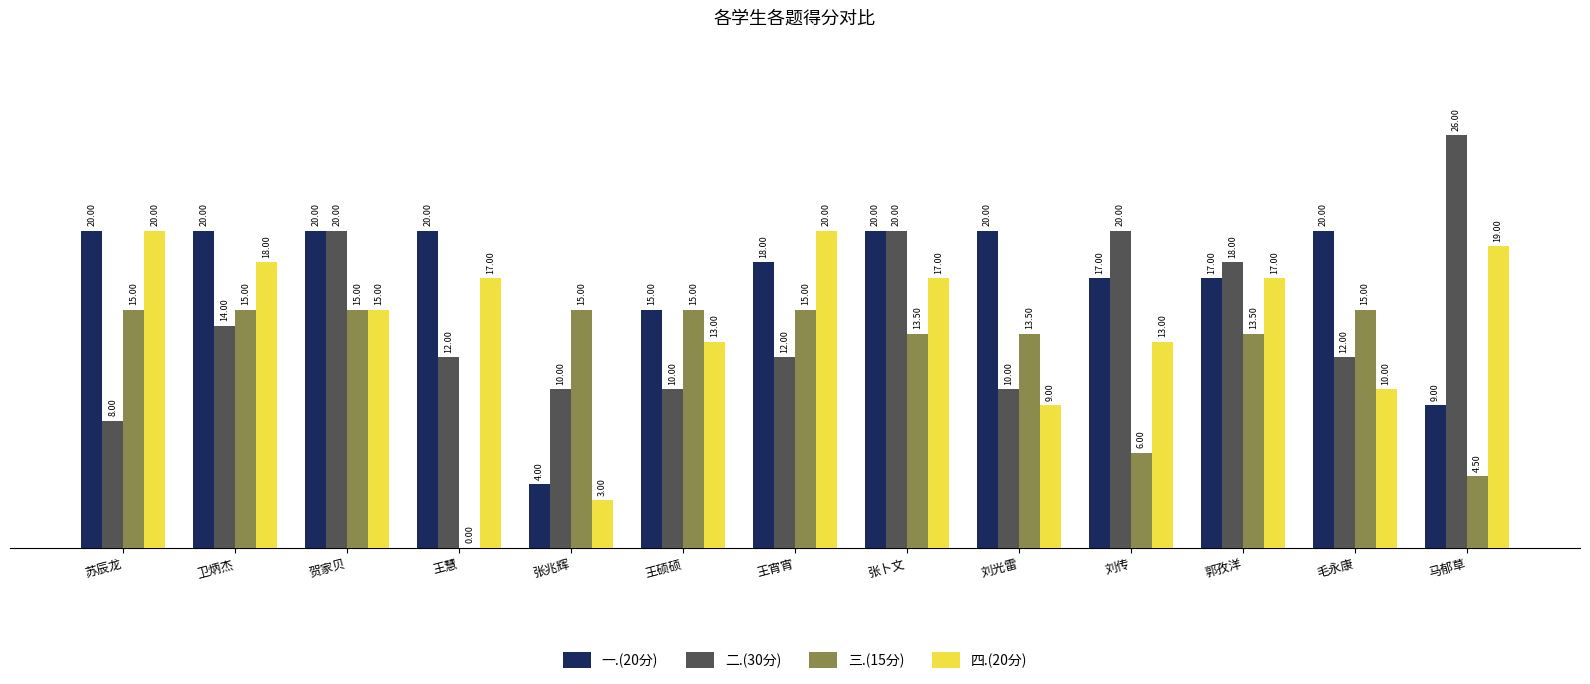

What are all the series names shown in the legend?

一.(20分), 二.(30分), 三.(15分), 四.(20分)